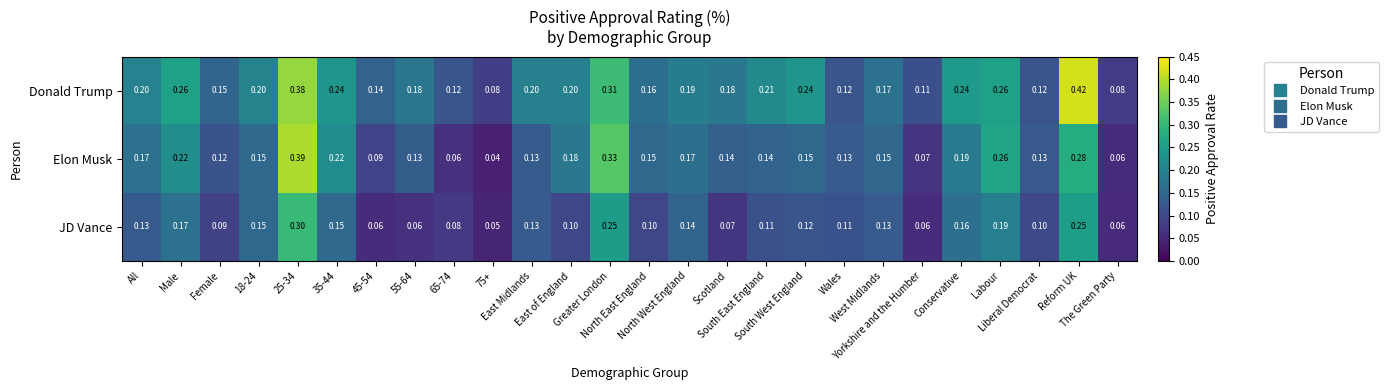

Which series has the largest range (max minus min)?

Elon Musk